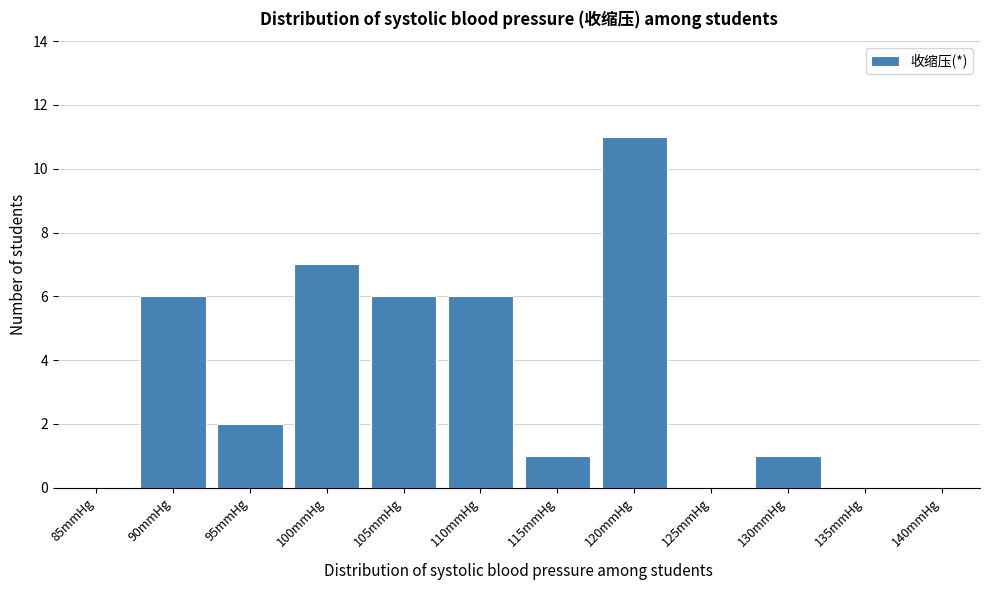

Reading right to left, extract all data points from this chart.

135mmHg=0	130mmHg=1	125mmHg=0	120mmHg=11	115mmHg=1	110mmHg=6	105mmHg=6	100mmHg=7	95mmHg=2	90mmHg=6	85mmHg=0